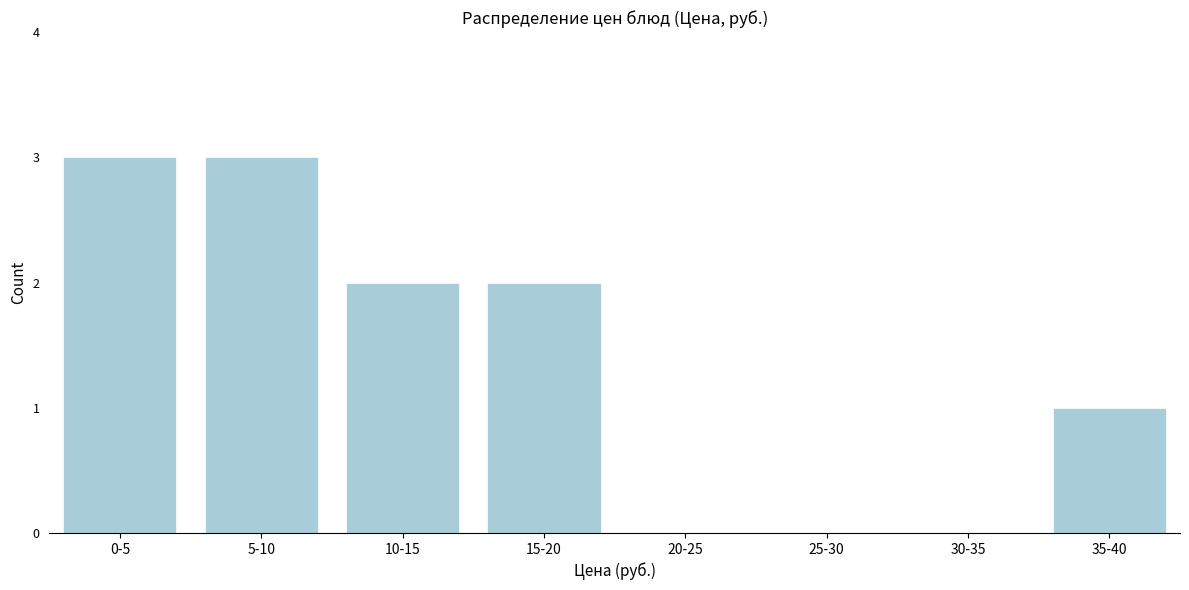

Reading left to right, transcribe all the data shown in this chart.

0-5=3	5-10=3	10-15=2	15-20=2	20-25=0	25-30=0	30-35=0	35-40=1